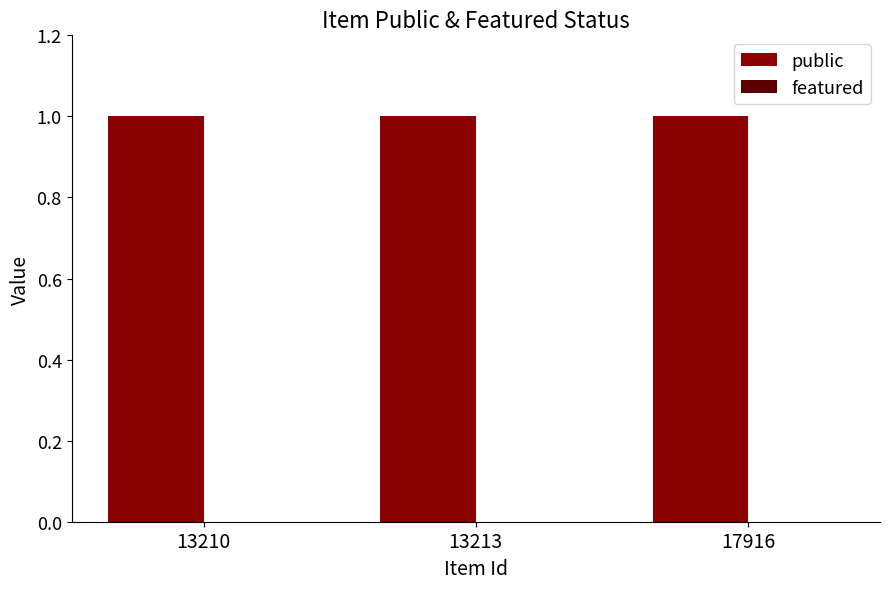

What are all the series names shown in the legend?

public, featured